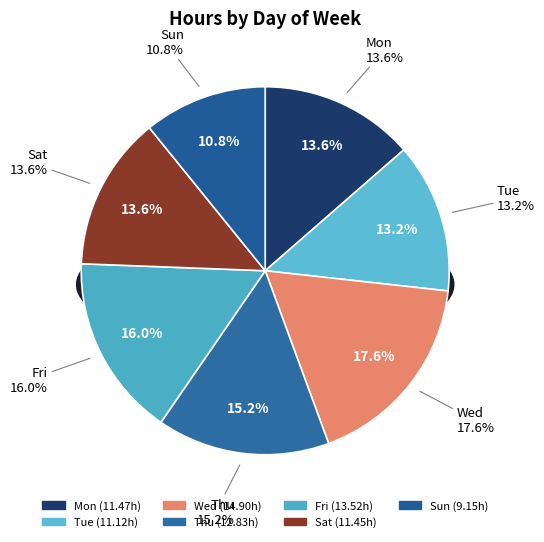

Is Wed the majority of the pie?

No